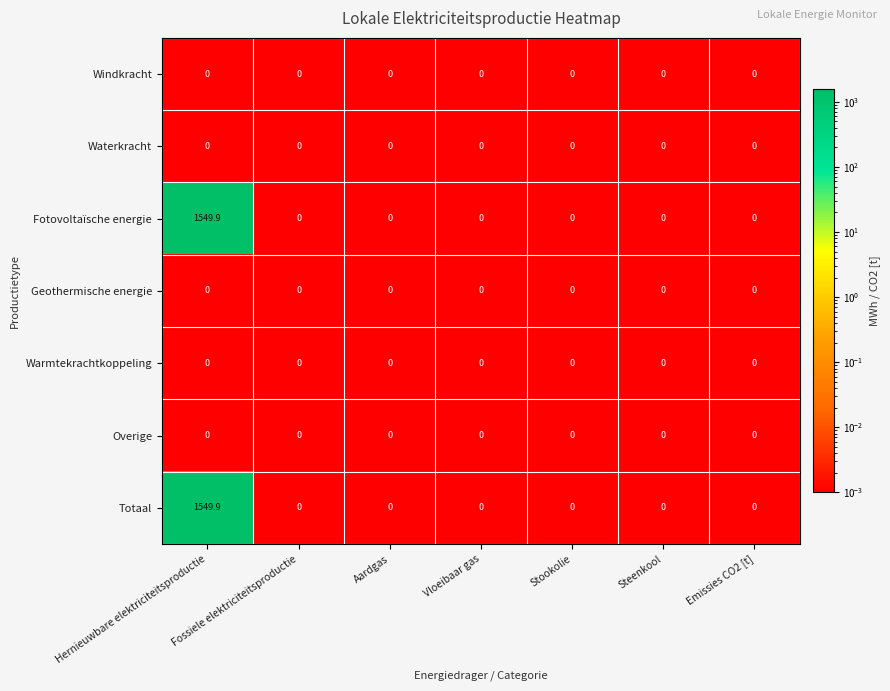

Is it true that Windkracht equals 0.0 at Stookolie?

True